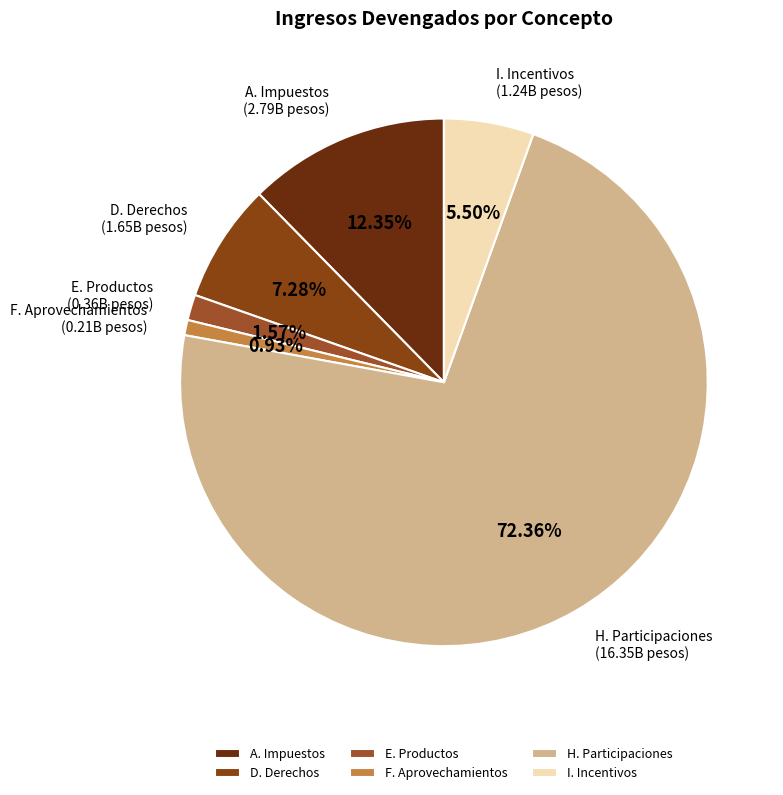

Rank the categories by value from lowest to highest.

F. Aprovechamientos, E. Productos, I. Incentivos, D. Derechos, A. Impuestos, H. Participaciones